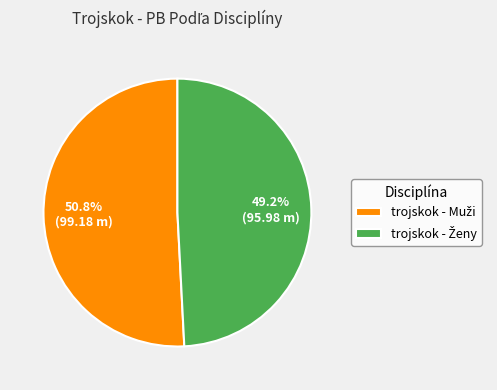

Is there a majority slice in this chart?

Yes